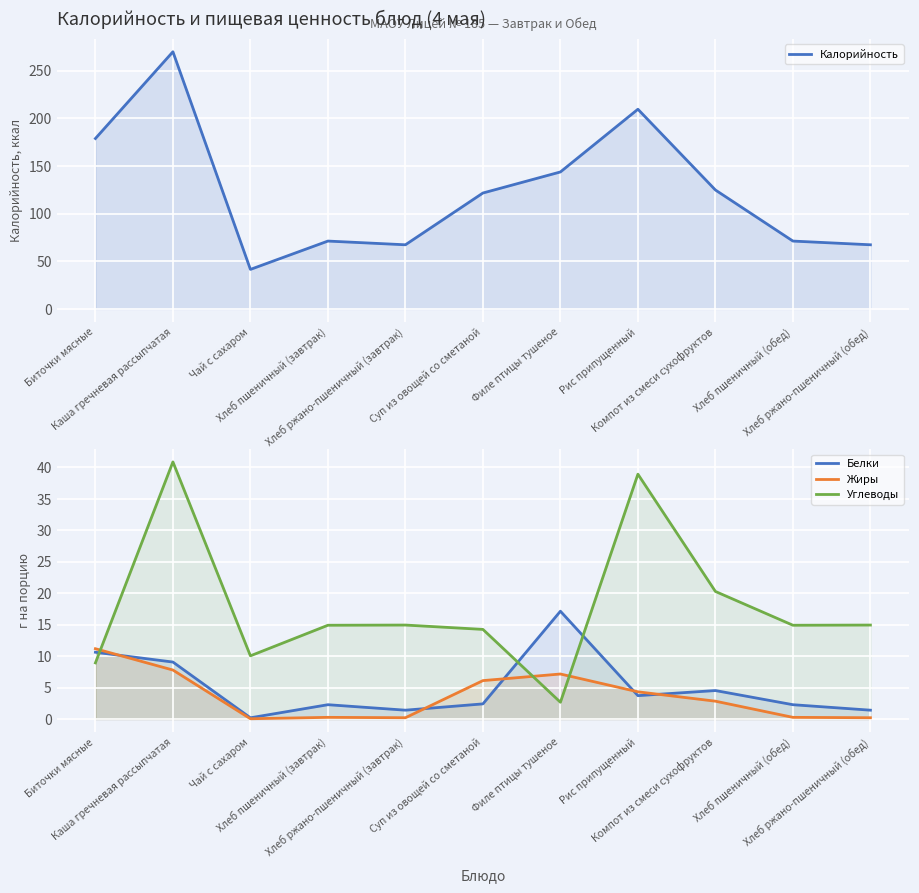

True or false: Белки and Калорийность cross at least once.

False